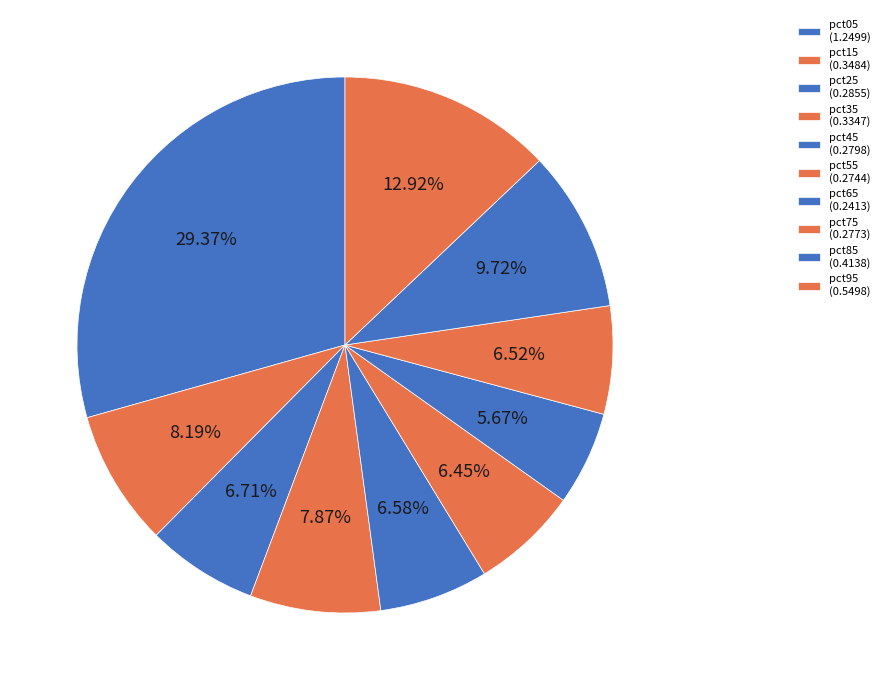

How many segments does this pie chart have?

10